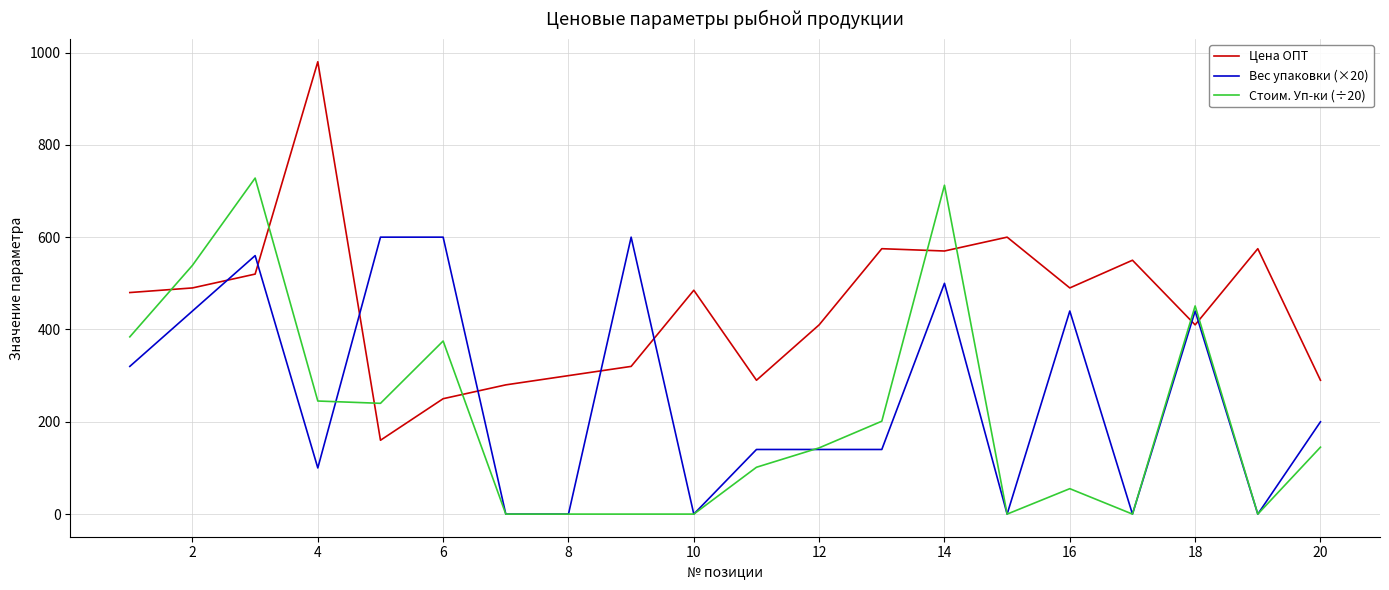

Which series has the largest total across all categories?

Цена ОПТ